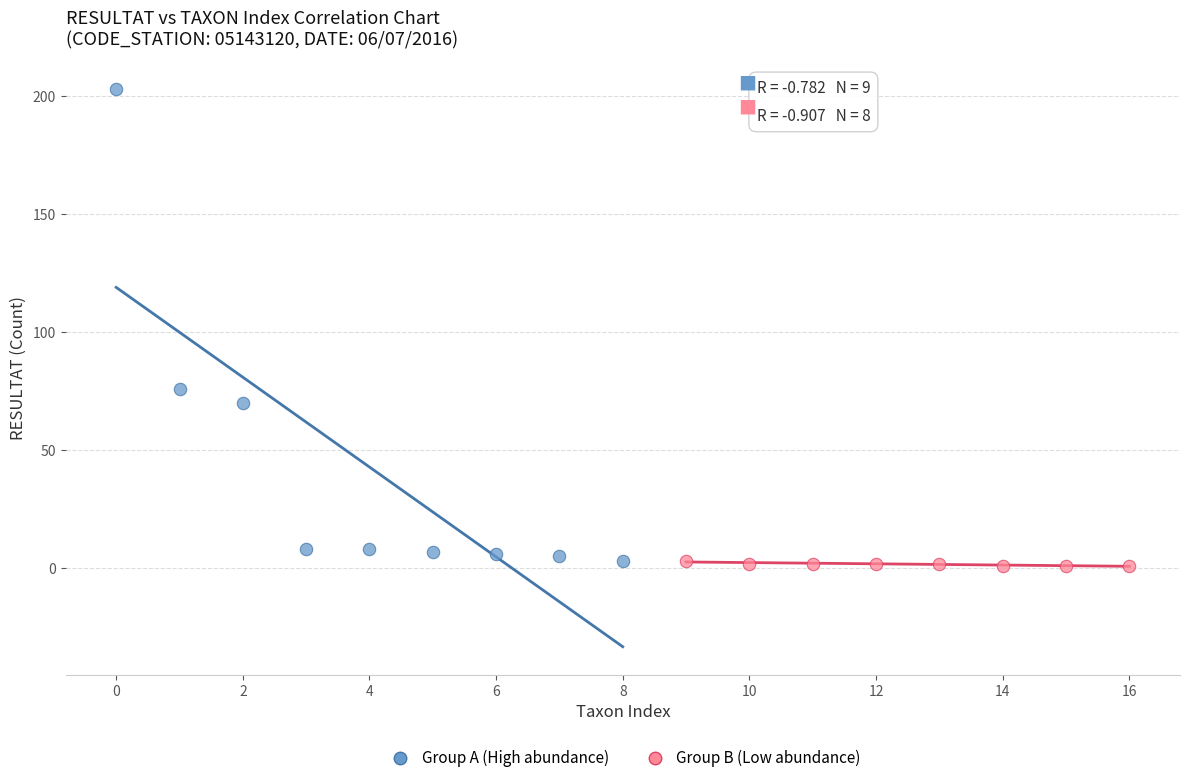

Which series has the largest Y range (max minus min)?

Group A (High abundance)